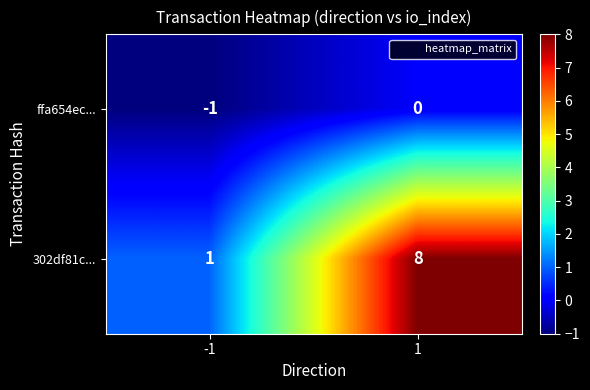

True or false: 302df81c... has a value of 8 at 1.

True